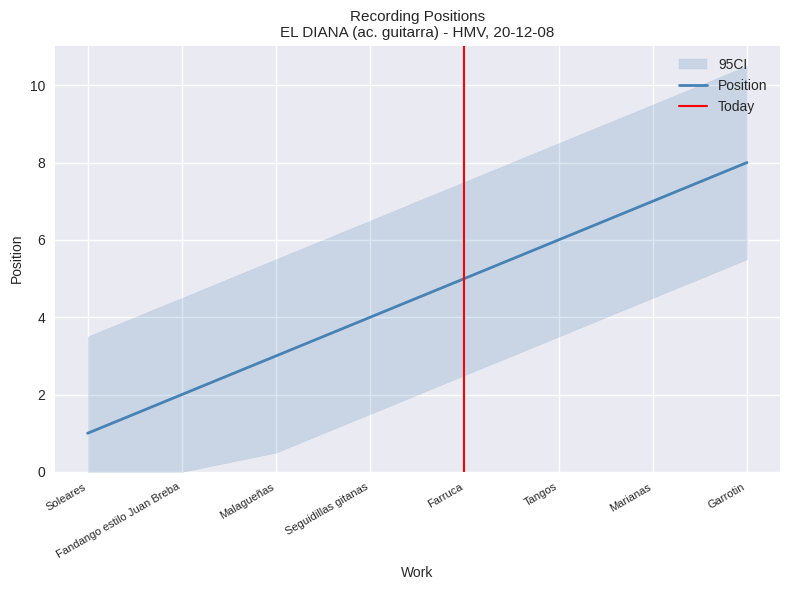

What is the value of the 5th point from the left?

5